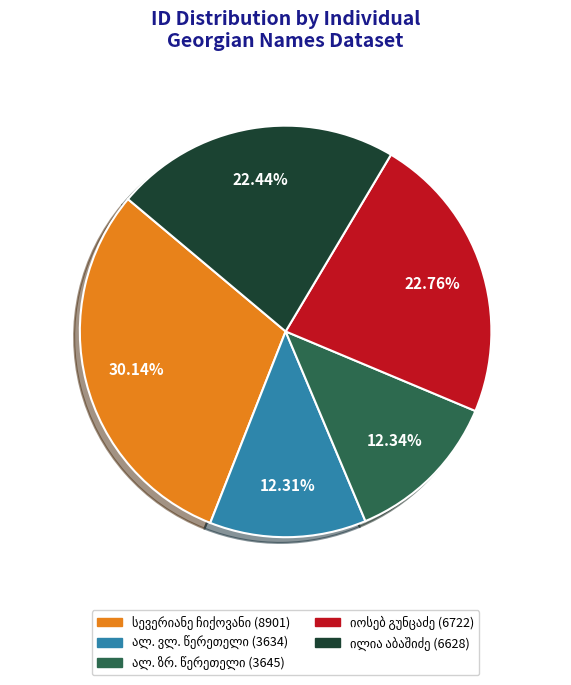

Is there a majority slice in this chart?

No